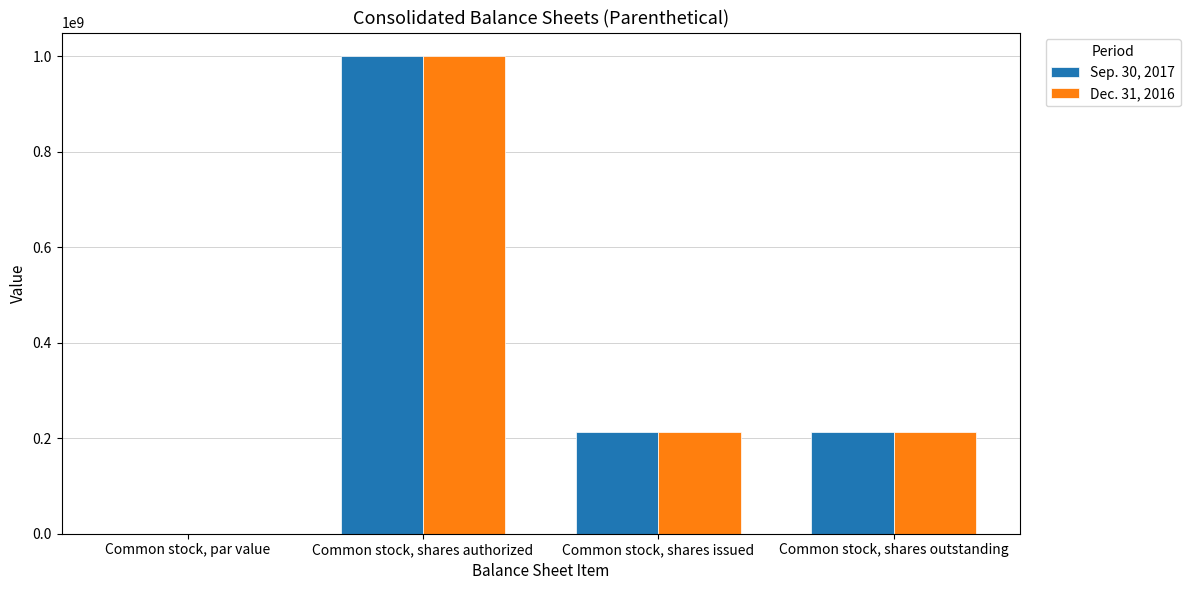

The Dec. 31, 2016 series shows 213330000.0 at Common stock, shares issued. True or false?

True